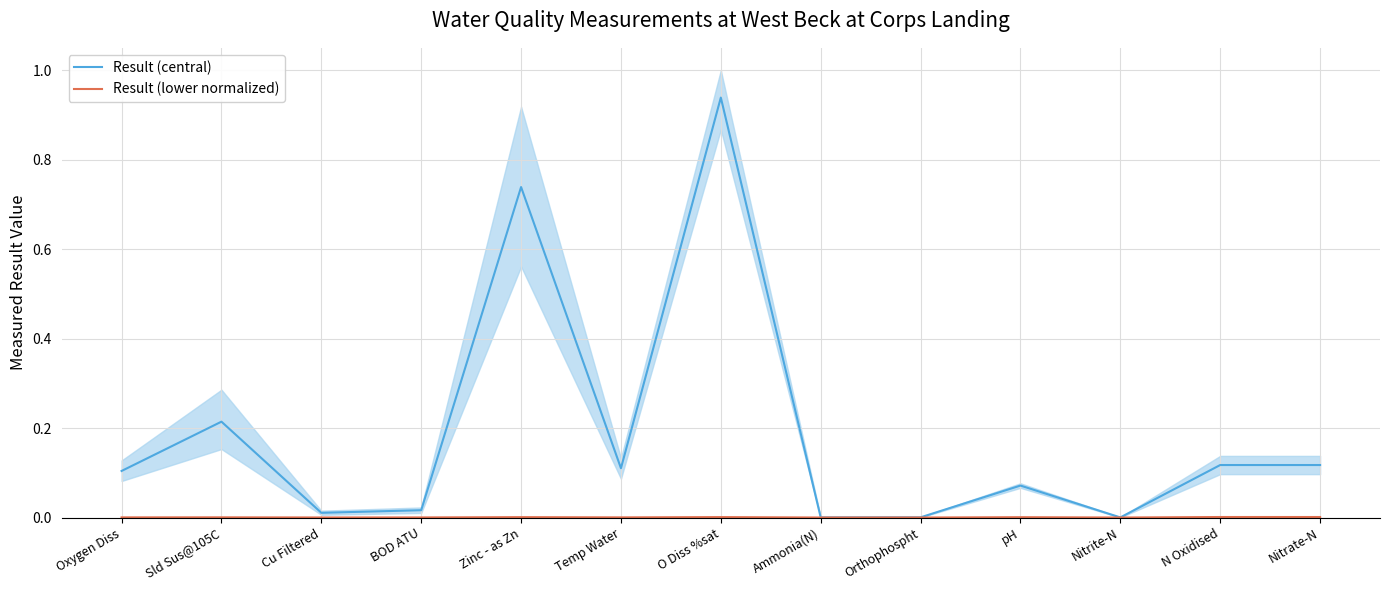

The Result (central) series shows 0.1 at Oxygen Diss. True or false?

True